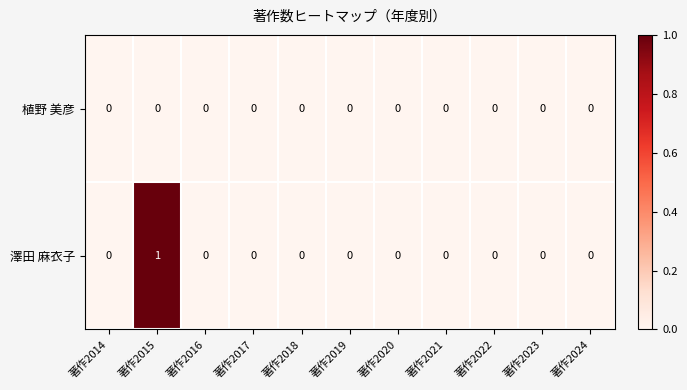

Which series has the widest spread of values?

澤田 麻衣子